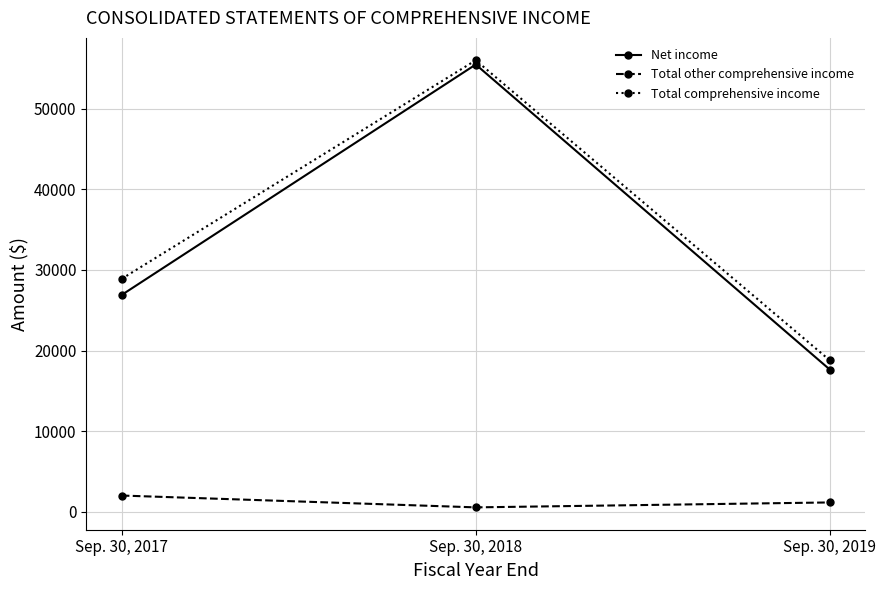

Reading left to right, transcribe all the data shown in this chart.

Net income: 26900	55505	17637
Total other comprehensive income: 1997	529	1140
Total comprehensive income: 28897	56034	18777